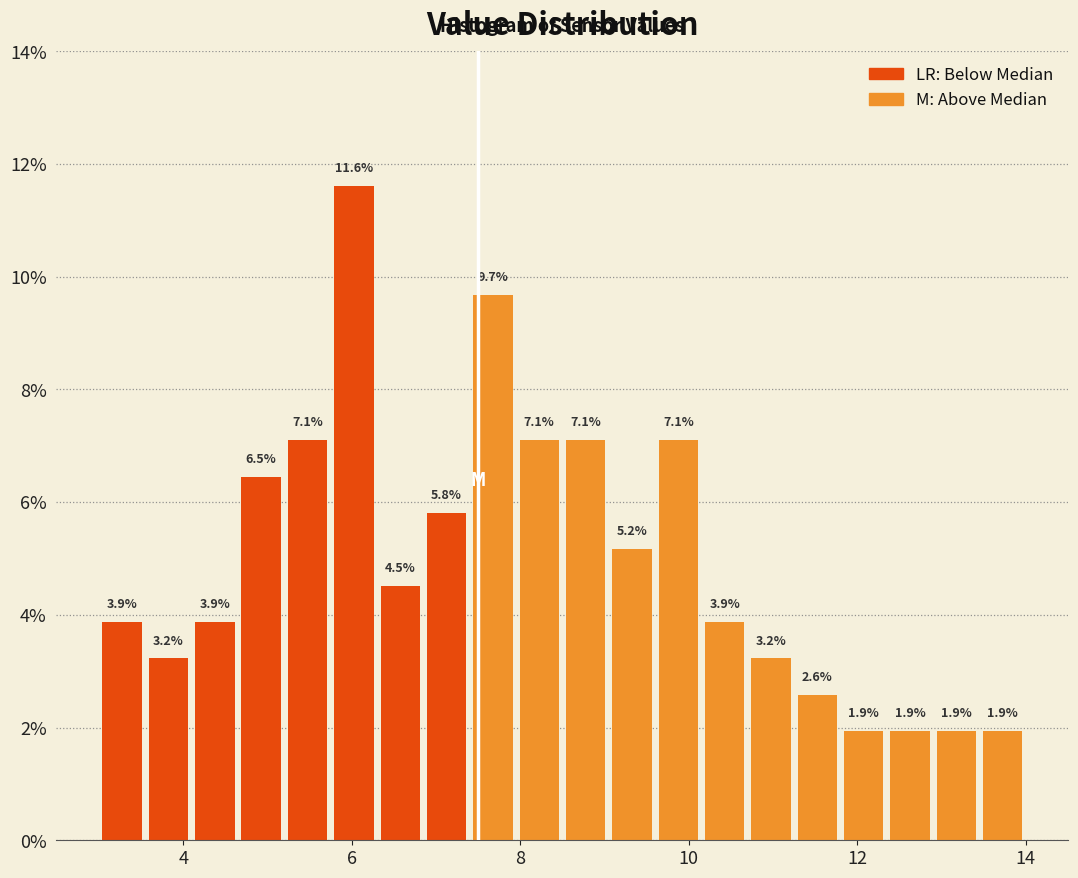

Read against the x-axis, roughly where is the centre of the tallest bar?

6.0